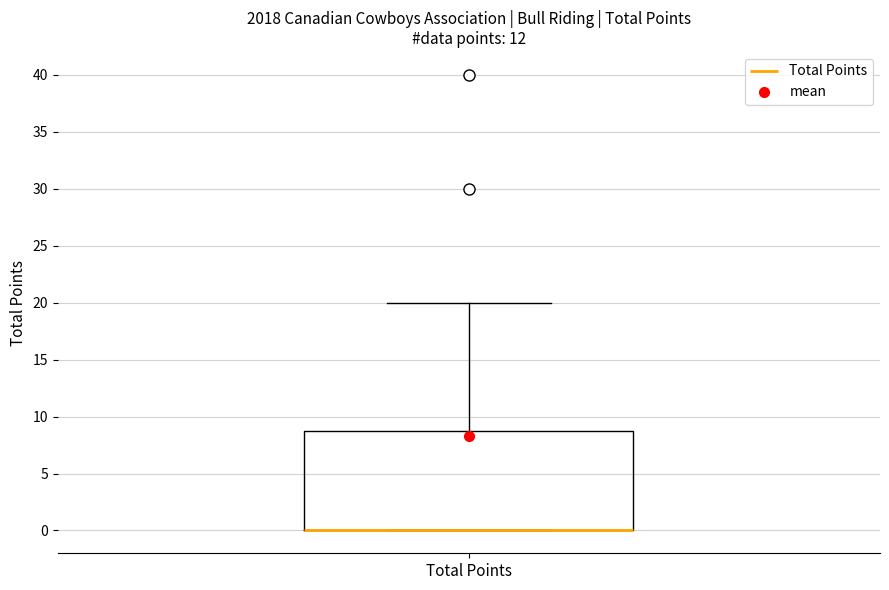

Read this box plot against the y-axis: the position of the median line, the range covered by the box, and the ends of both whiskers. The values are not printed on the chart, so give them approximately, as read against the axis.

median 0 (drawn on the box's lower edge), box 0 to 9, whiskers 0 to 20